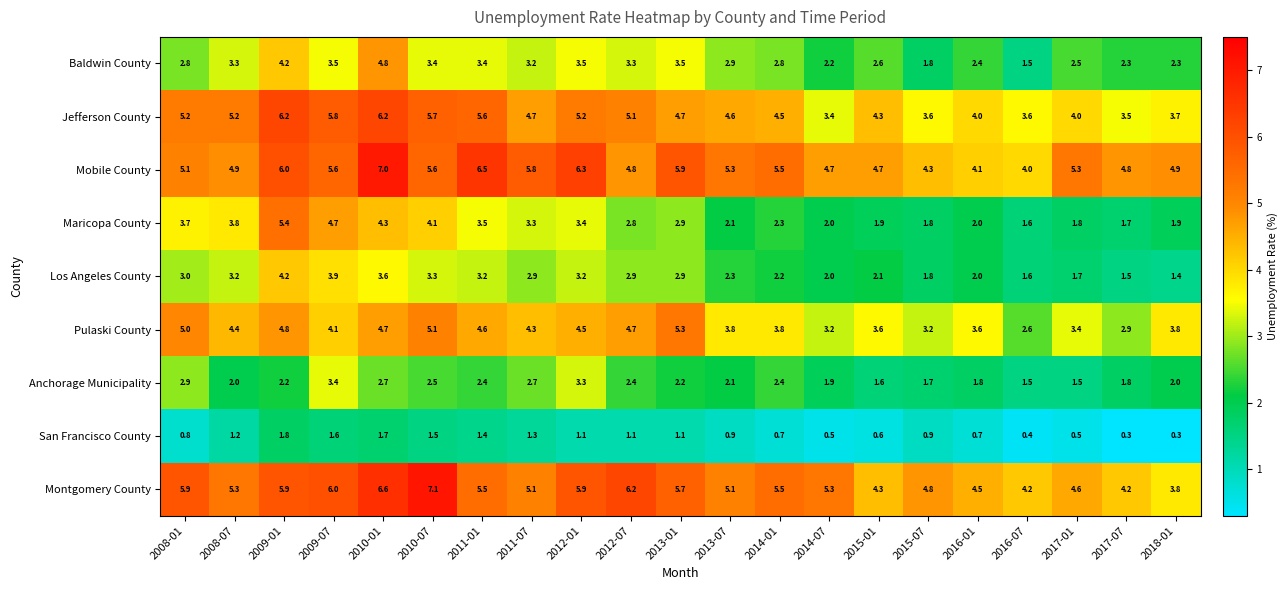

What is the difference between the second highest and second lowest values in the Pulaski County series?

2.2